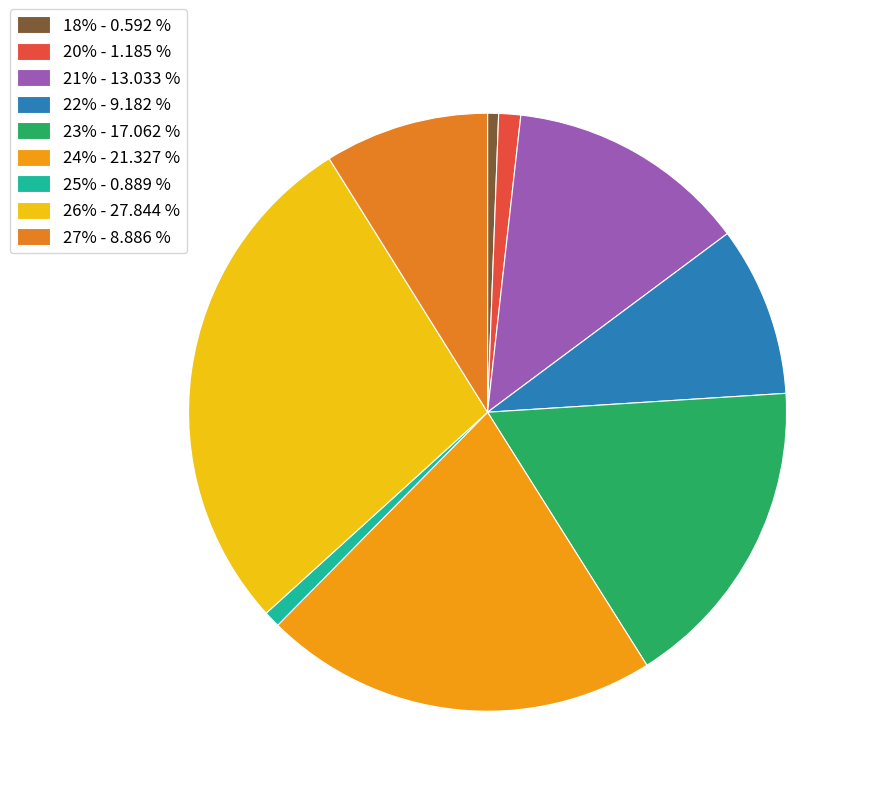

How many slices are in this pie chart?

9